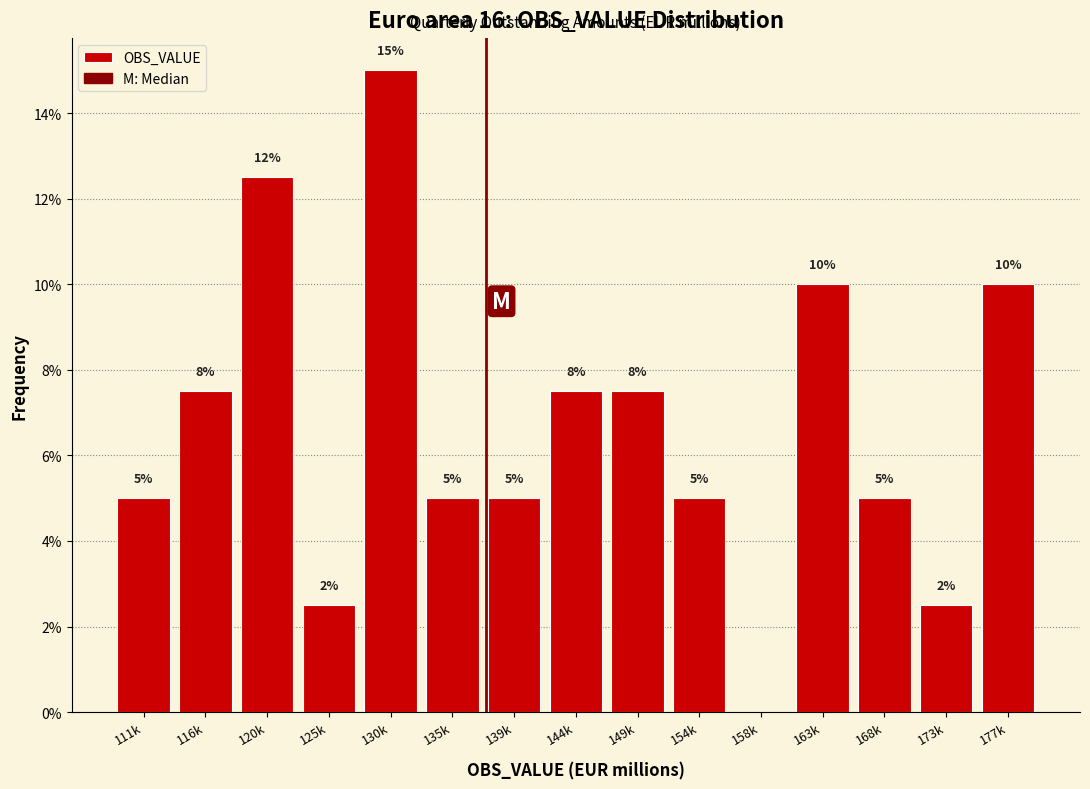

True or false: the data shows 3.2 at 139k.

False